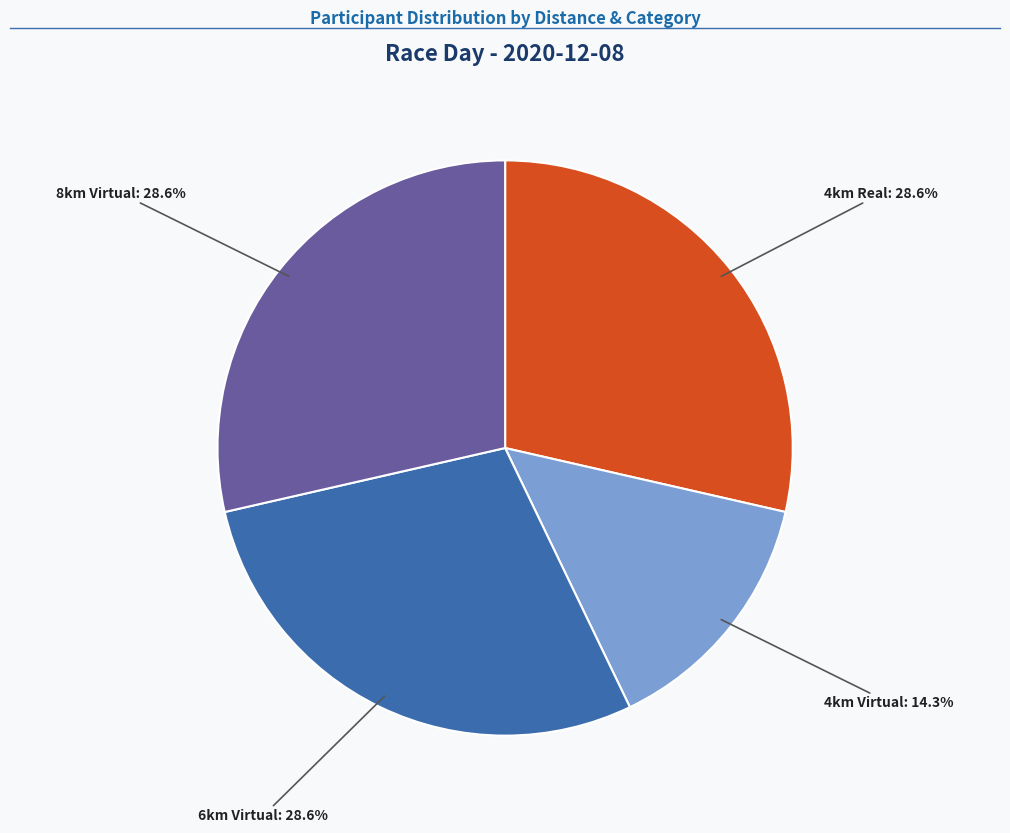

The 6km Virtual slice represents 21% of the pie. True or false?

False